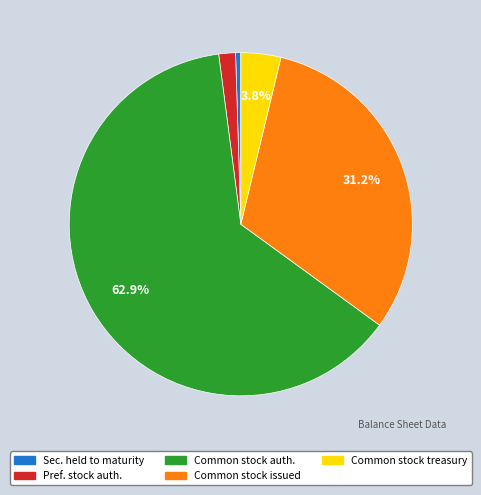

Is there any slice that represents more than half of the pie?

Yes